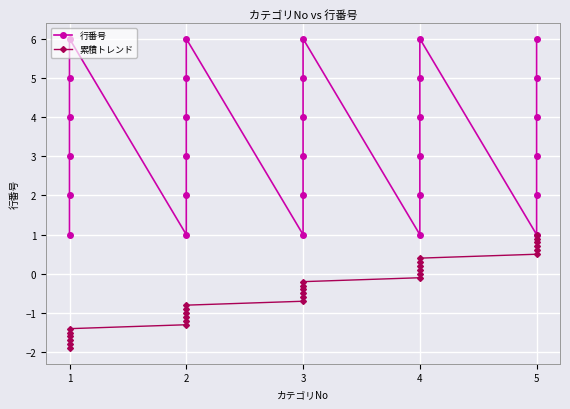

True or false: 累積トレンド and 行番号 intersect in this chart.

False